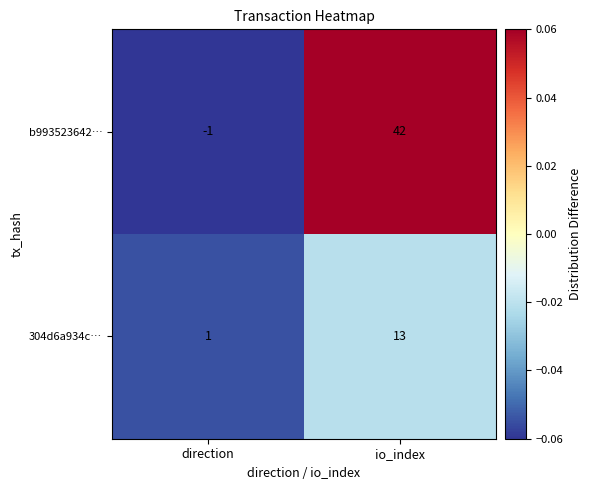

True or false: b993523642… has a value of 26 at io_index.

False